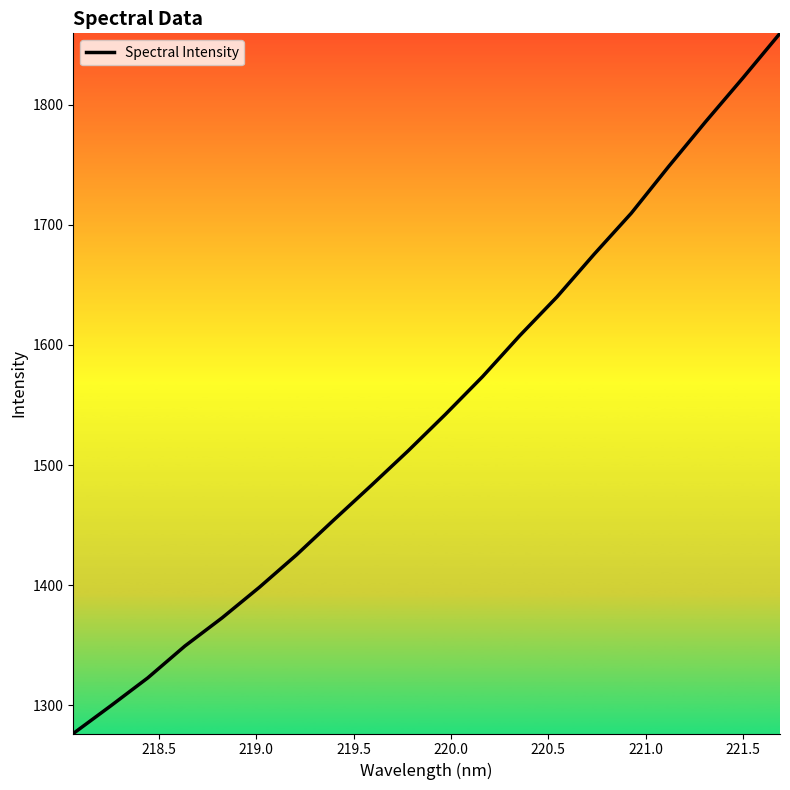

What is the maximum value shown in the chart?

1859.4